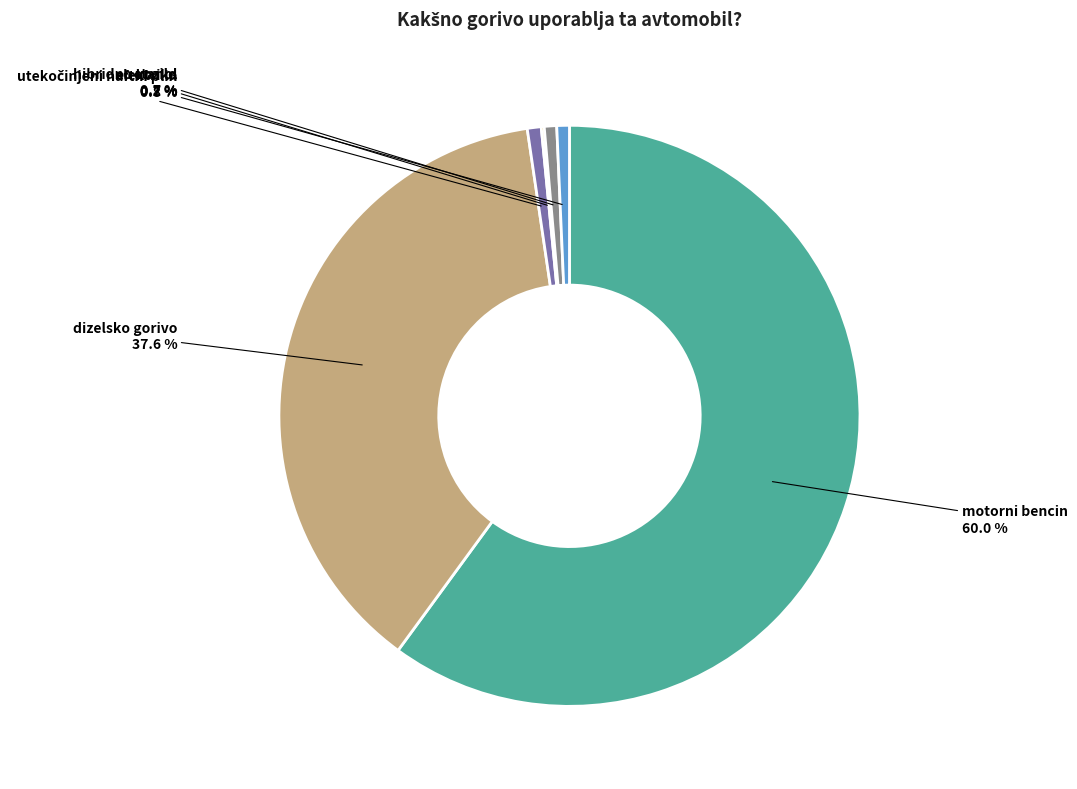

Is there any slice that represents more than half of the pie?

Yes